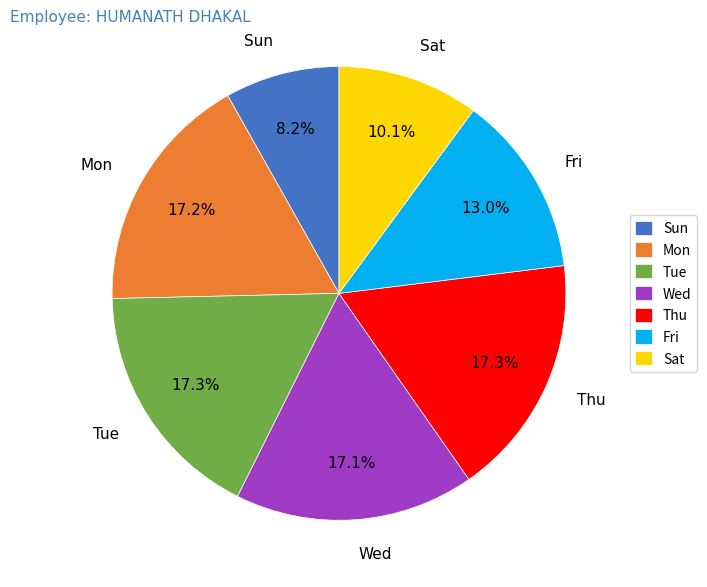

To the nearest percent, what is the average slice percentage?

14%